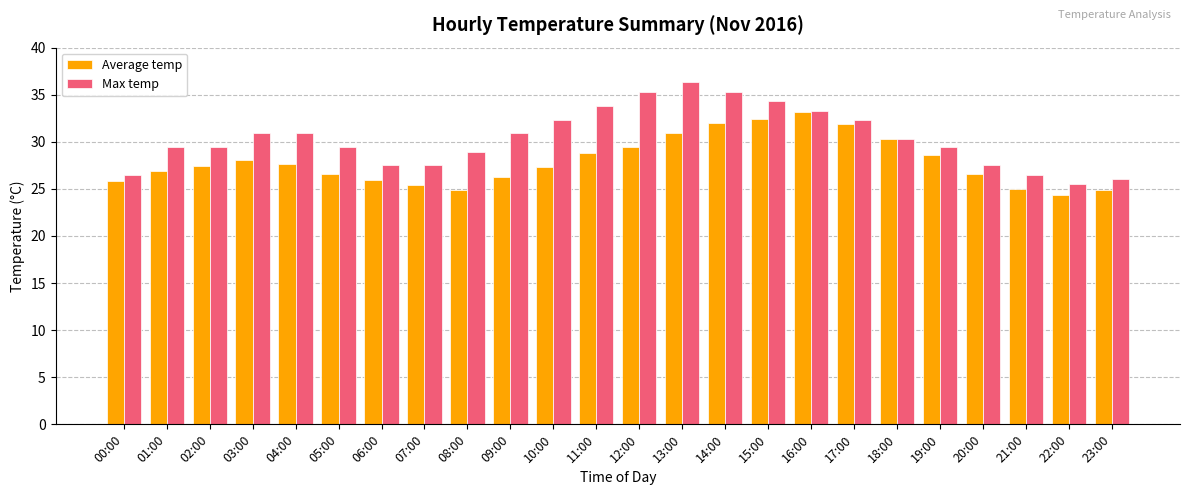

What is the sum of all Max temp values?

729.4